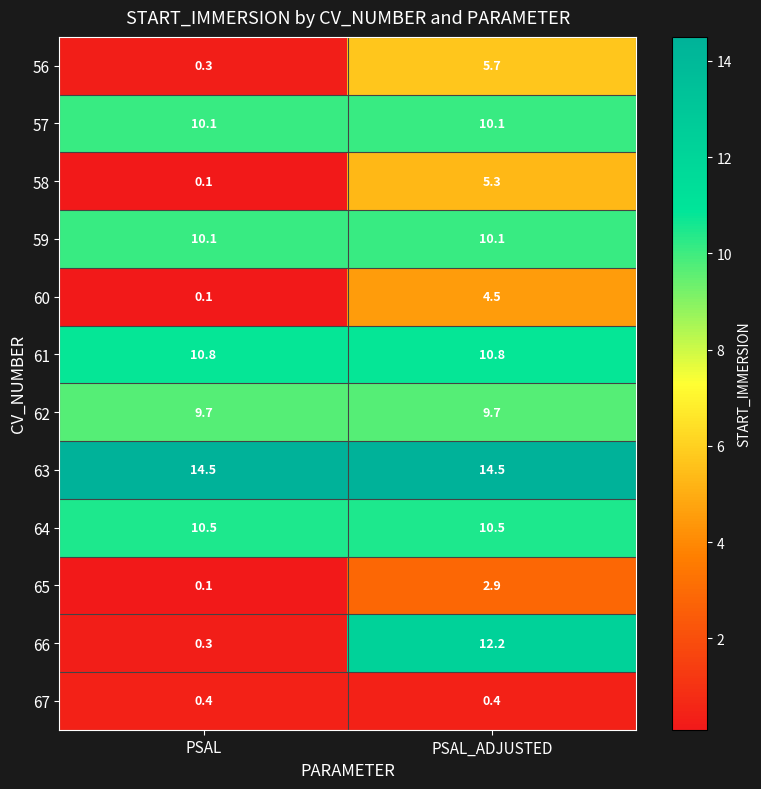

Reading left to right, transcribe all the data shown in this chart.

56: PSAL=0.3	PSAL_ADJUSTED=5.7
57: PSAL=10.1	PSAL_ADJUSTED=10.1
58: PSAL=0.1	PSAL_ADJUSTED=5.3
59: PSAL=10.1	PSAL_ADJUSTED=10.1
60: PSAL=0.1	PSAL_ADJUSTED=4.5
61: PSAL=10.8	PSAL_ADJUSTED=10.8
62: PSAL=9.7	PSAL_ADJUSTED=9.7
63: PSAL=14.5	PSAL_ADJUSTED=14.5
64: PSAL=10.5	PSAL_ADJUSTED=10.5
65: PSAL=0.1	PSAL_ADJUSTED=2.9
66: PSAL=0.3	PSAL_ADJUSTED=12.2
67: PSAL=0.4	PSAL_ADJUSTED=0.4